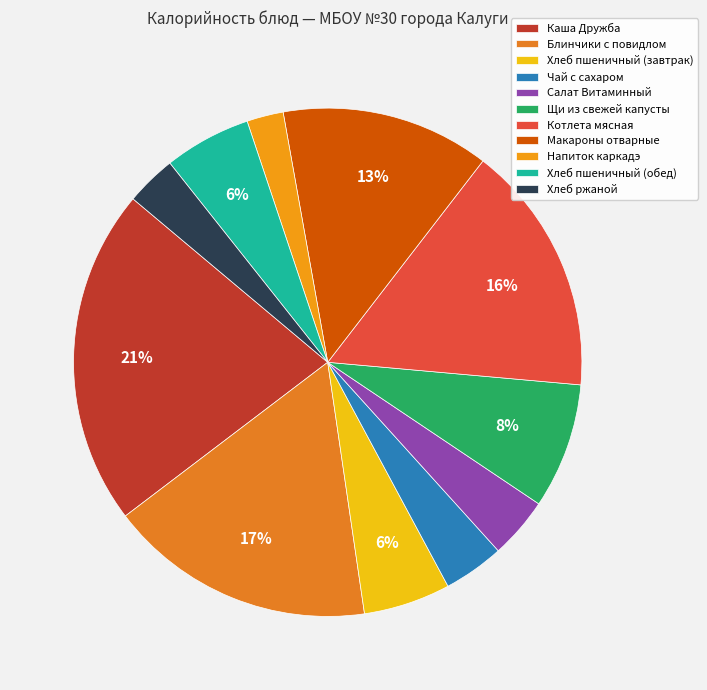

Rank the categories by value from lowest to highest.

Напиток каркадэ, Хлеб ржаной, Чай с сахаром, Салат Витаминный, Хлеб пшеничный (завтрак), Хлеб пшеничный (обед), Щи из свежей капусты, Макароны отварные, Котлета мясная, Блинчики с повидлом, Каша Дружба